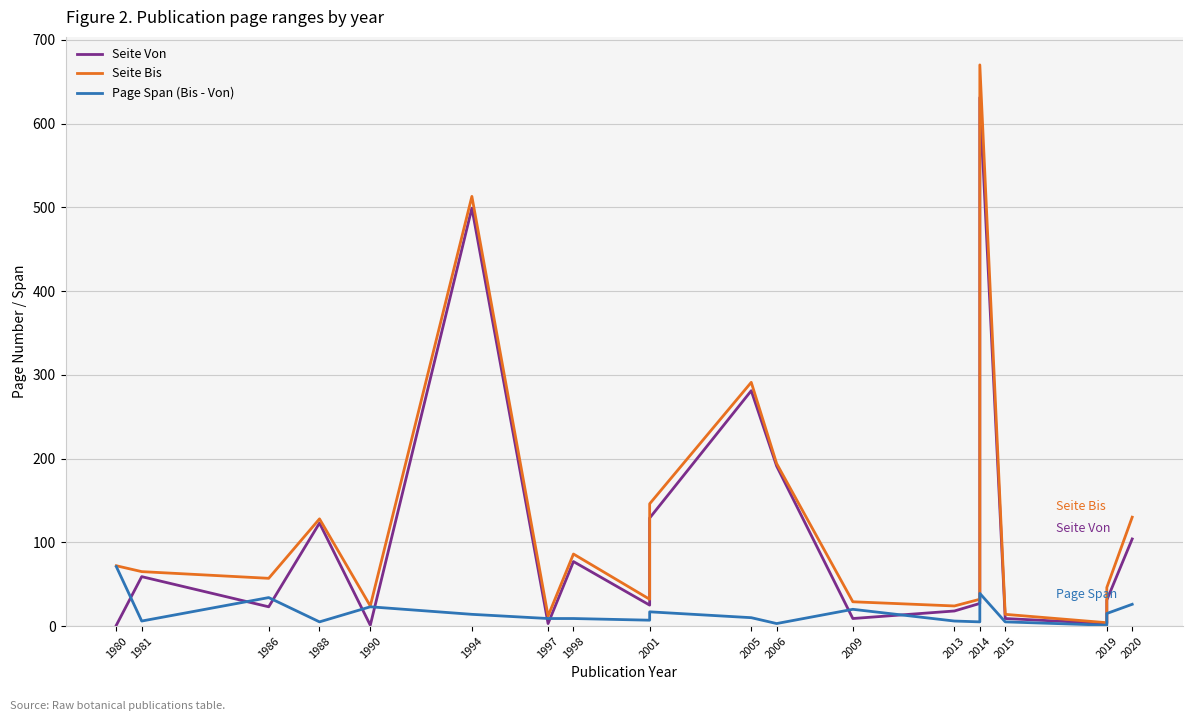

What is the difference between the Page Span (Bis - Von) values at 2009 and 2001?

3